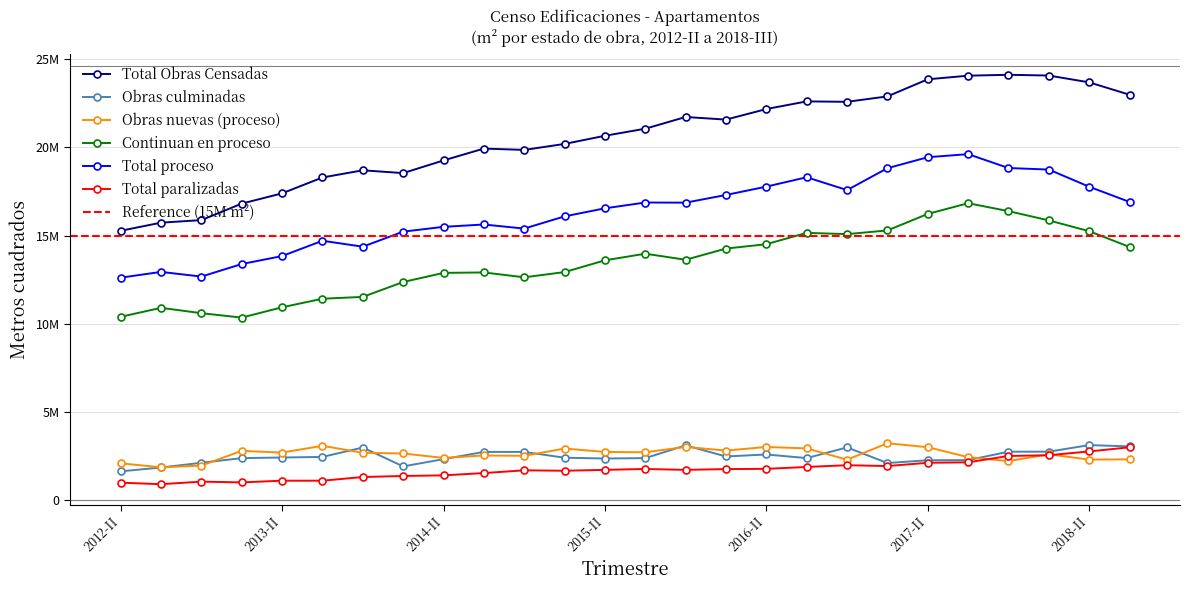

What is the highest value of the Obras nuevas (proceso) series?

3242007